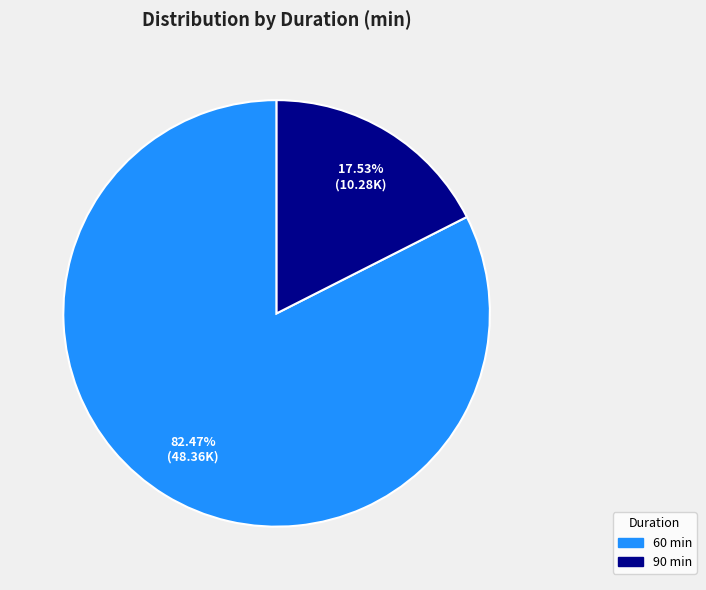

Is there any slice that represents more than half of the pie?

Yes